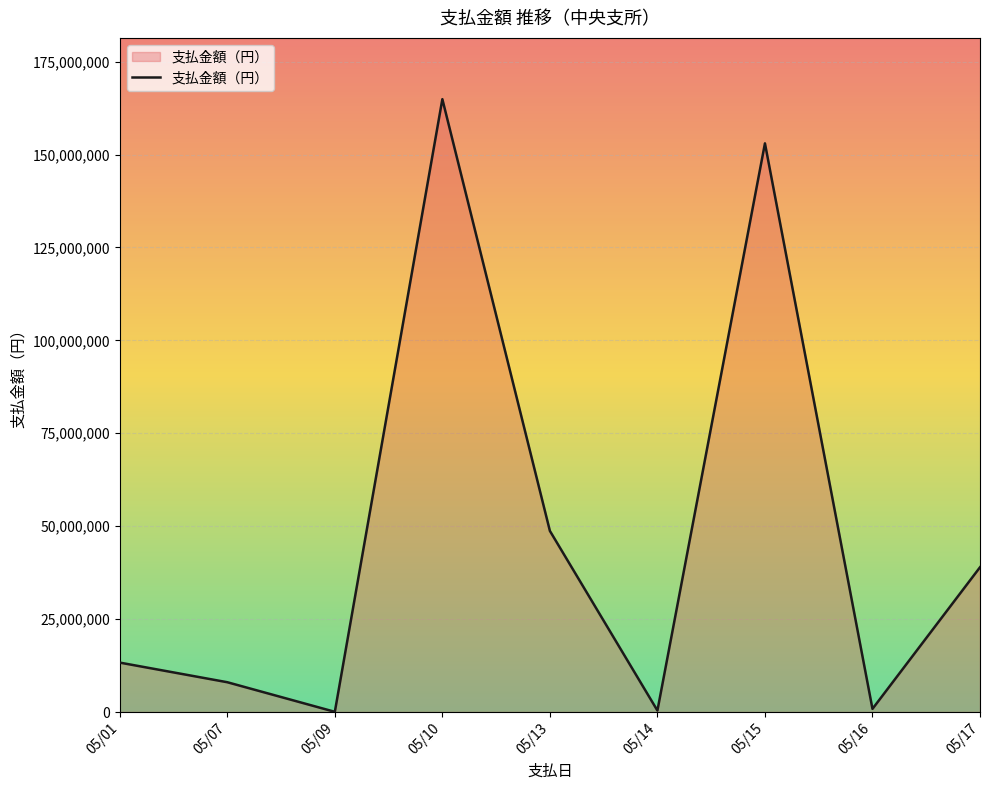

Is it true that the value at 05/15 is 244238002?

False